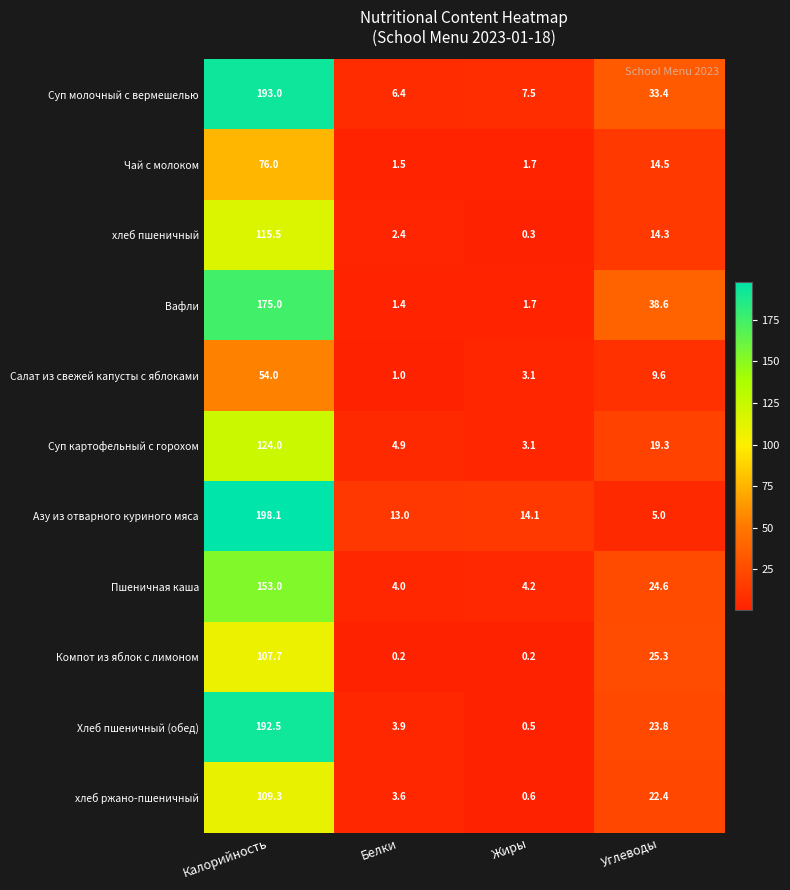

The value of Суп картофельный с горохом at Калорийность is 124.0. True or false?

True